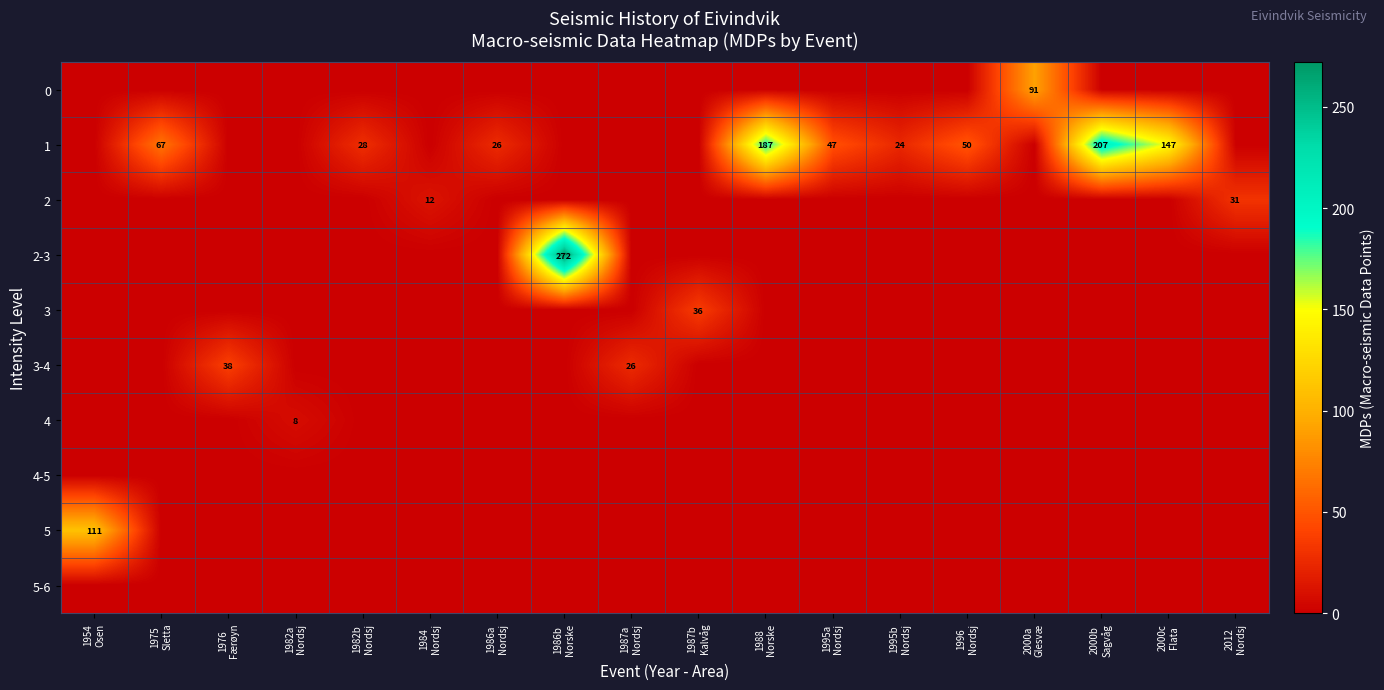

At how many categories does at least one series exceed 154?

3